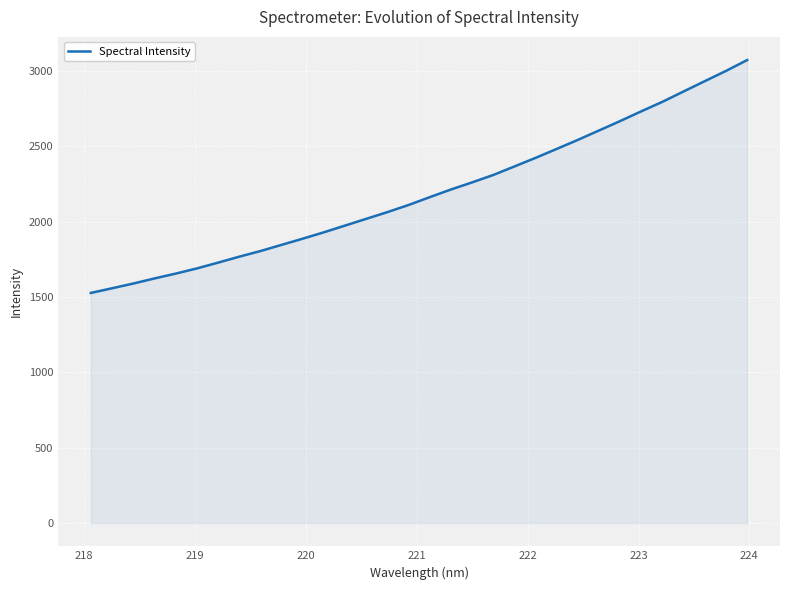

What is the difference between the maximum and minimum values?

1544.3